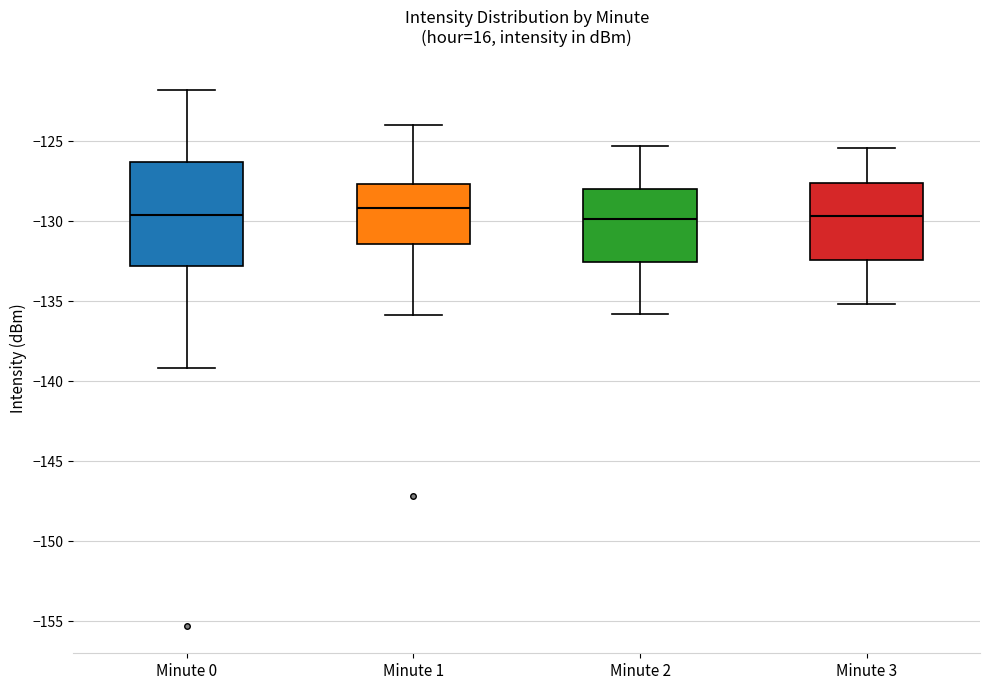

Which box is the tallest, from its lower edge to its upper edge?

Minute 0